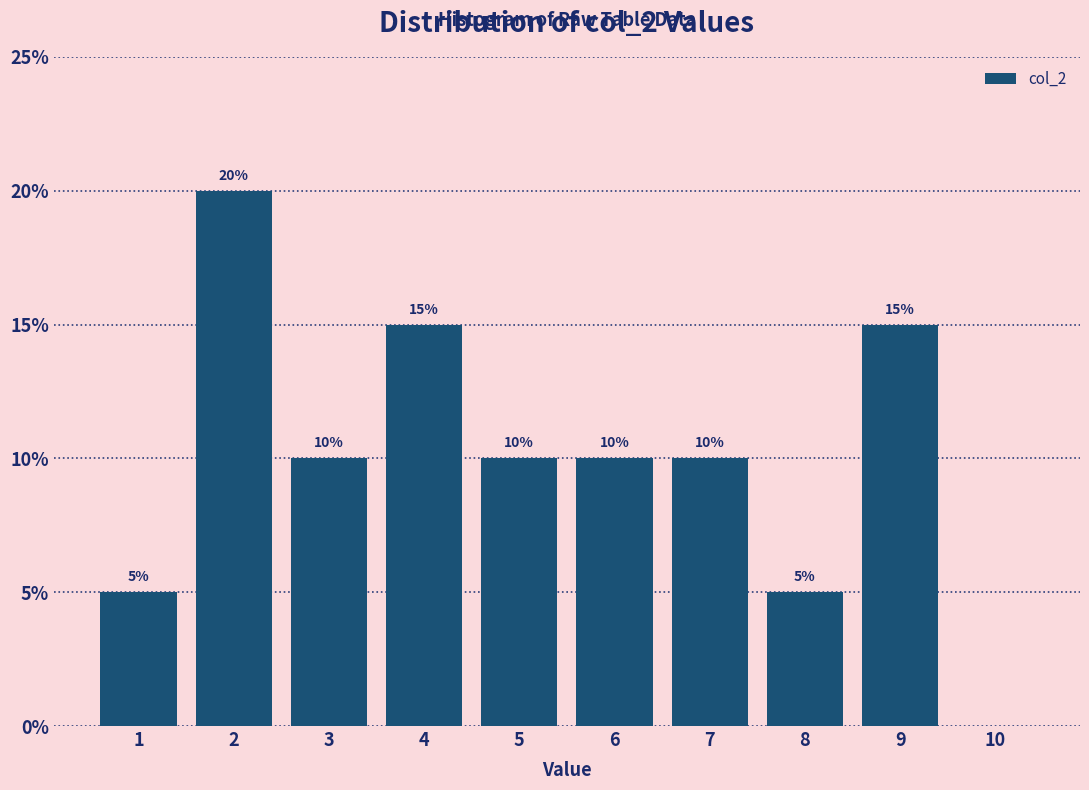

Which range on the x-axis has the tallest bar?

1.5 to 2.5